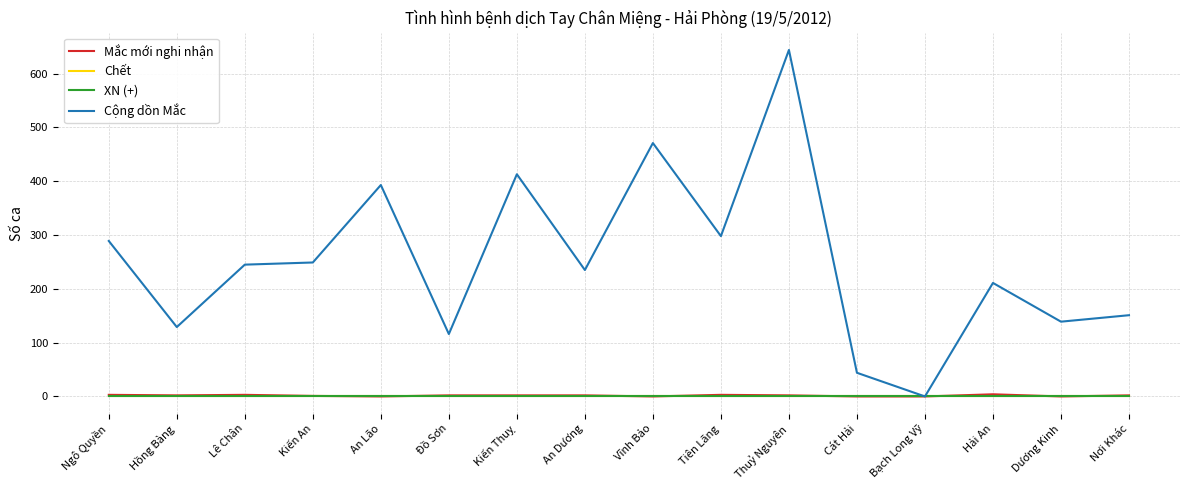

Is this an area chart (filled region under the line)?

No